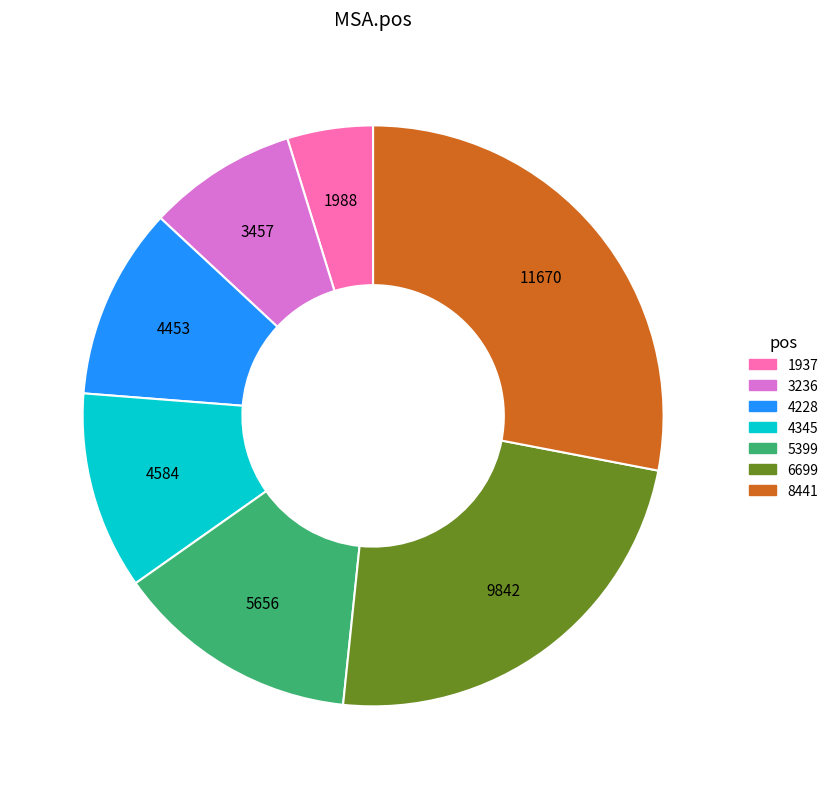

Is 6699 the majority of the pie?

No